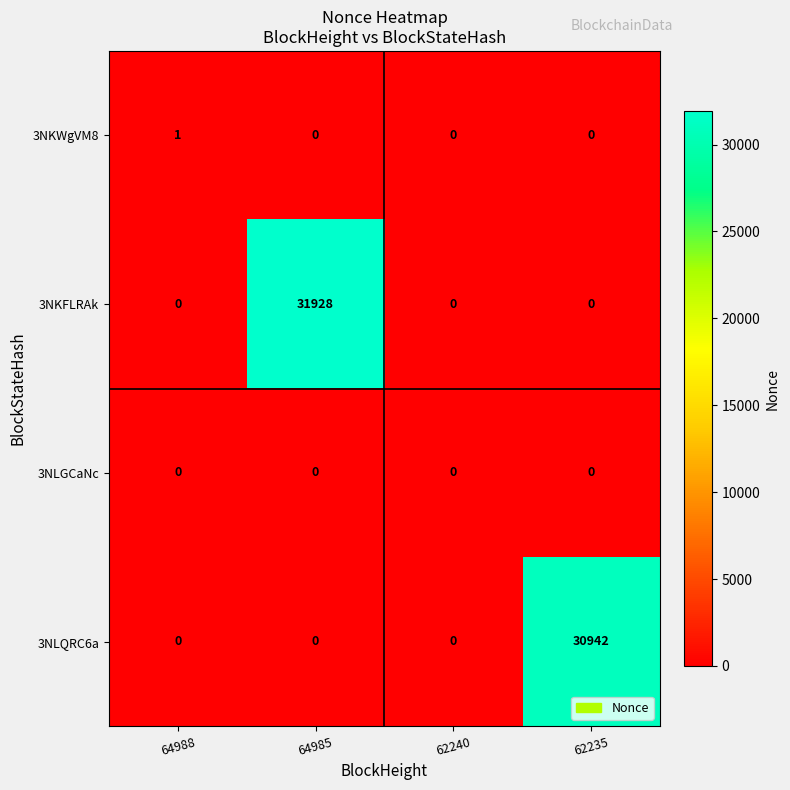

Between 62240 and 62235, which series saw the biggest shift?

3NLQRC6a